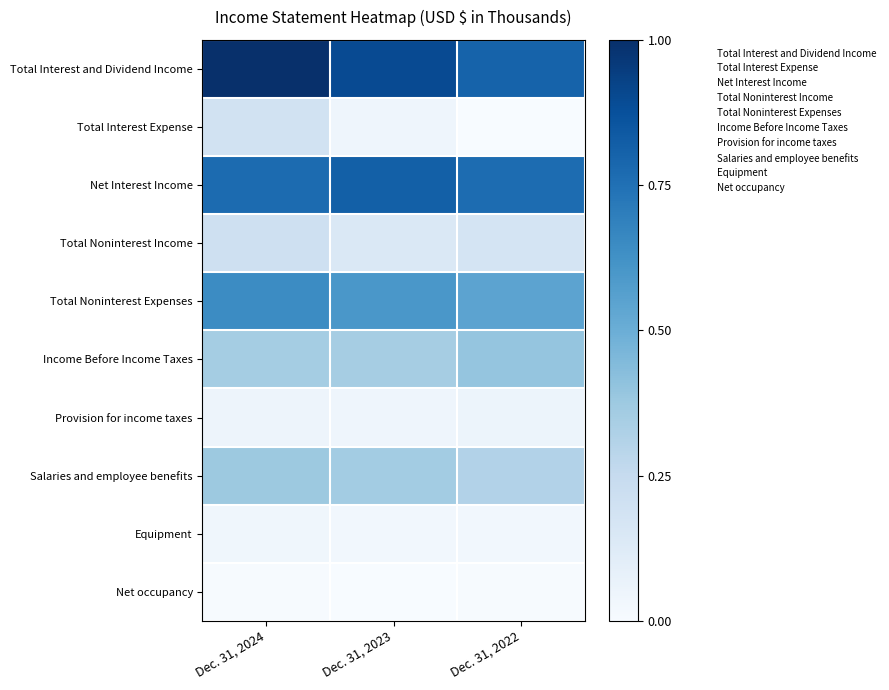

Reading left to right, extract all data points from this chart.

Total Interest and Dividend Income: Dec. 31, 2024=1.0	Dec. 31, 2023=0.9	Dec. 31, 2022=0.8
Total Interest Expense: Dec. 31, 2024=0.2	Dec. 31, 2023=0.0	Dec. 31, 2022=0.0
Net Interest Income: Dec. 31, 2024=0.8	Dec. 31, 2023=0.8	Dec. 31, 2022=0.8
Total Noninterest Income: Dec. 31, 2024=0.2	Dec. 31, 2023=0.1	Dec. 31, 2022=0.2
Total Noninterest Expenses: Dec. 31, 2024=0.6	Dec. 31, 2023=0.6	Dec. 31, 2022=0.5
Income Before Income Taxes: Dec. 31, 2024=0.4	Dec. 31, 2023=0.3	Dec. 31, 2022=0.4
Provision for income taxes: Dec. 31, 2024=0.0	Dec. 31, 2023=0.0	Dec. 31, 2022=0.1
Salaries and employee benefits: Dec. 31, 2024=0.4	Dec. 31, 2023=0.4	Dec. 31, 2022=0.3
Equipment: Dec. 31, 2024=0.0	Dec. 31, 2023=0.0	Dec. 31, 2022=0.0
Net occupancy: Dec. 31, 2024=0.0	Dec. 31, 2023=0.0	Dec. 31, 2022=0.0